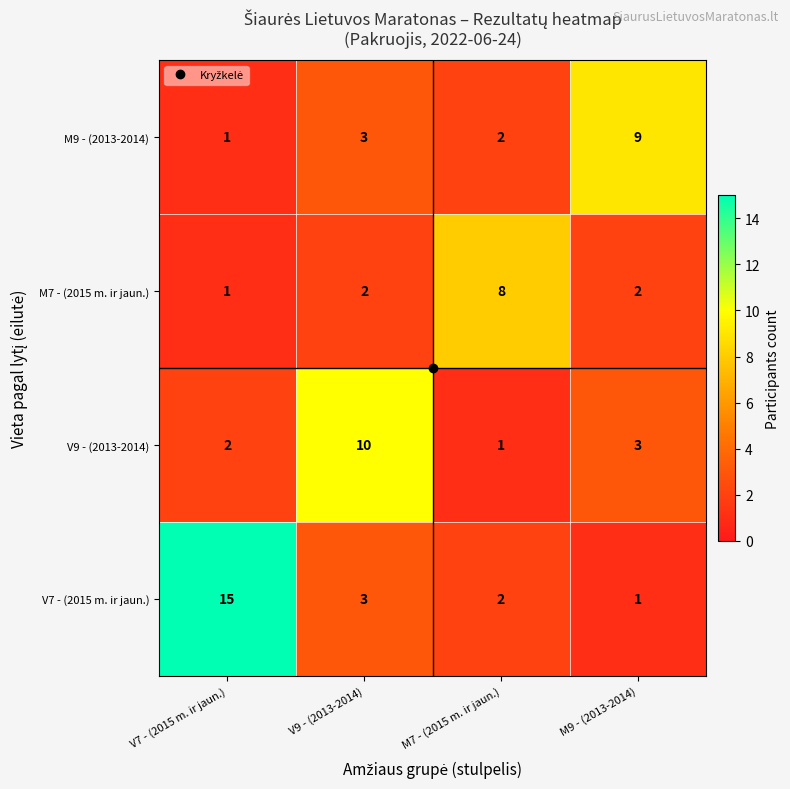

Where is M9 - (2013-2014) nearest to the value 5?

V9 - (2013-2014)